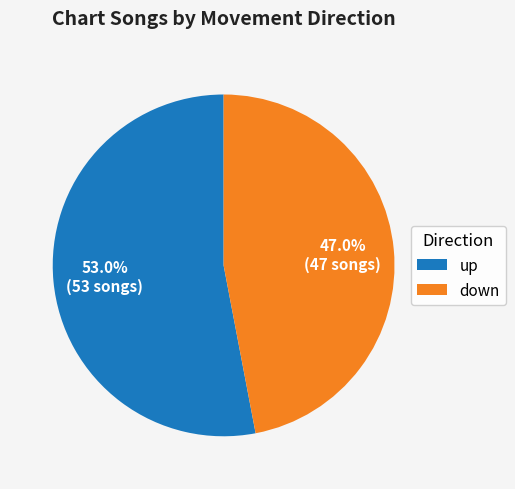

To the nearest percent, what portion does up represent?

53%